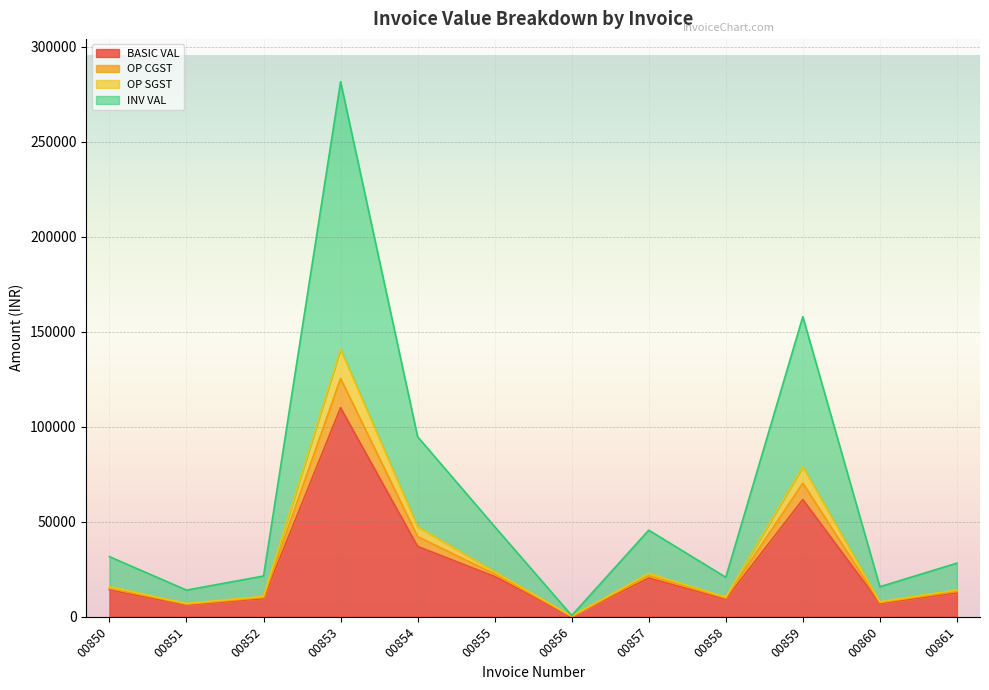

What is the total value across all series at 00850?

76557.5